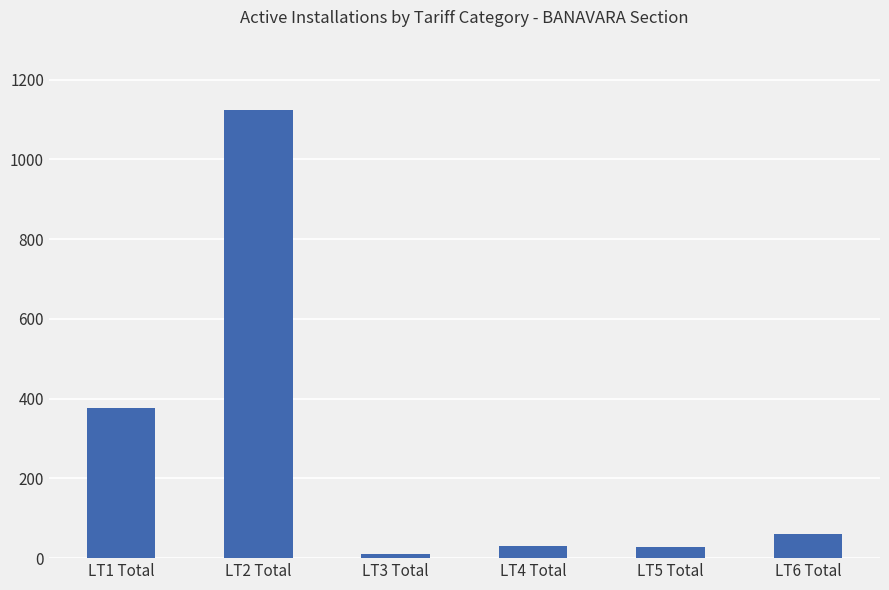

Count the number of data series in this chart.

1